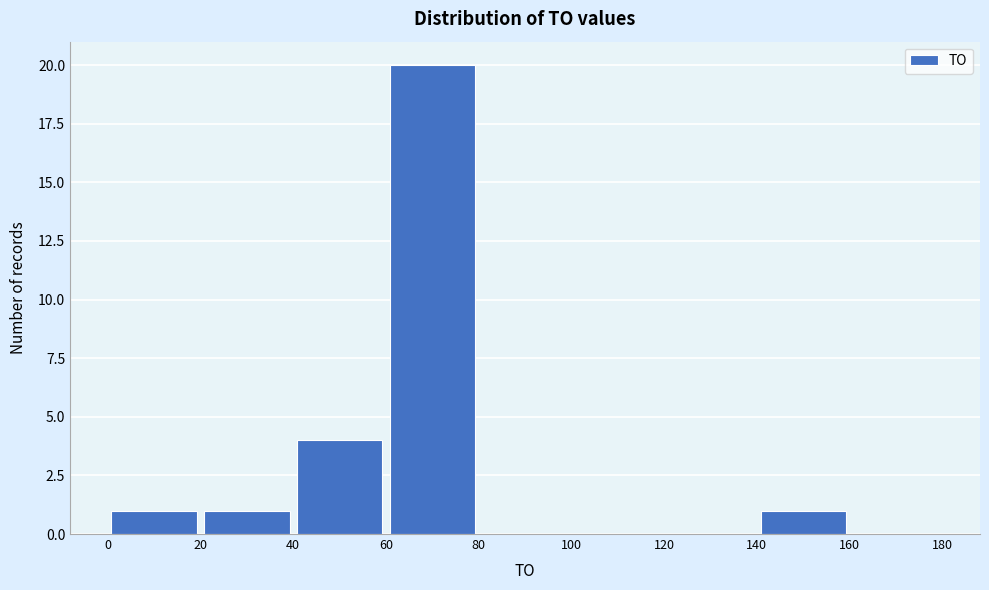

Over which range of the x-axis is the bar tallest?

60 to 80